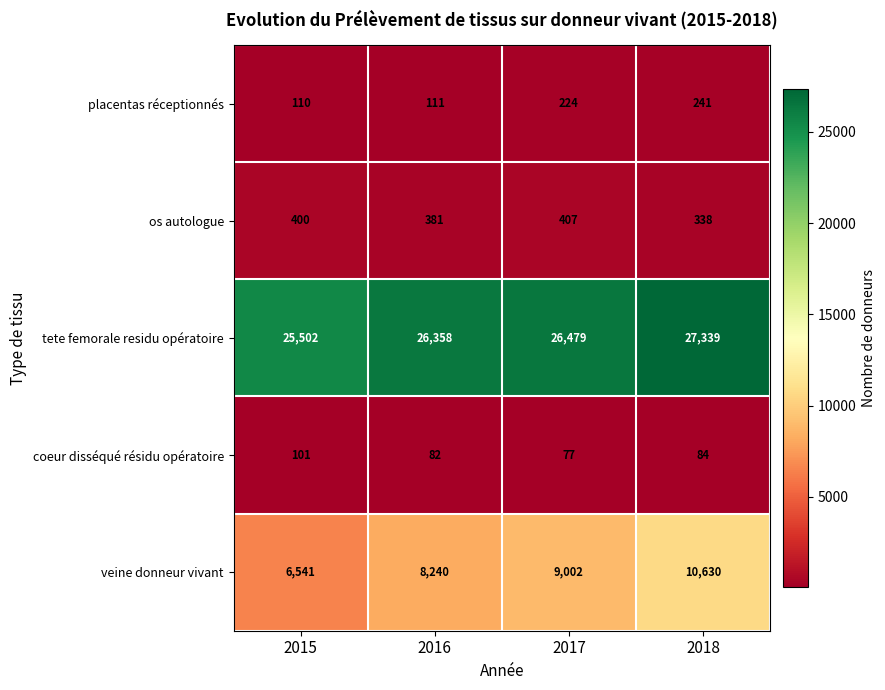

Read the tete femorale residu opératoire value at 2015.

25502